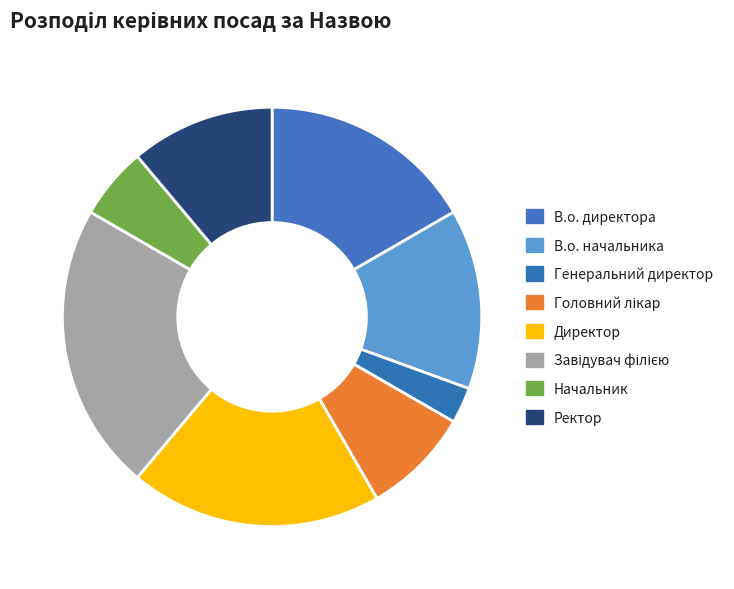

What is the smallest slice in the pie chart?

Генеральний директор